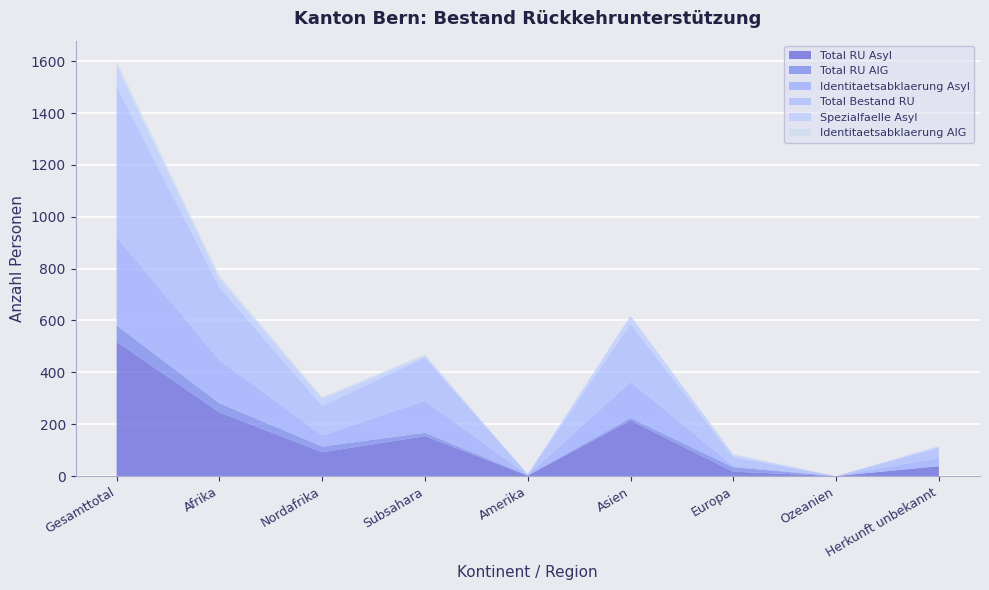

Reading left to right, list all the values displayed in this chart.

Total RU Asyl: Gesamttotal=518	Afrika=246	Nordafrika=92	Subsahara=154	Amerika=2	Asien=215	Europa=17	Ozeanien=0	Herkunft unbekannt=38
Total RU AIG: Gesamttotal=63	Afrika=35	Nordafrika=22	Subsahara=13	Amerika=1	Asien=9	Europa=17	Ozeanien=0	Herkunft unbekannt=1
Identitaetsabklaerung Asyl: Gesamttotal=341	Afrika=166	Nordafrika=43	Subsahara=123	Amerika=1	Asien=139	Europa=5	Ozeanien=0	Herkunft unbekannt=31
Total Bestand RU: Gesamttotal=581	Afrika=281	Nordafrika=114	Subsahara=167	Amerika=3	Asien=224	Europa=34	Ozeanien=0	Herkunft unbekannt=39
Spezialfaelle Asyl: Gesamttotal=80	Afrika=34	Nordafrika=28	Subsahara=6	Amerika=0	Asien=31	Europa=9	Ozeanien=0	Herkunft unbekannt=6
Identitaetsabklaerung AIG: Gesamttotal=16	Afrika=12	Nordafrika=5	Subsahara=7	Amerika=0	Asien=0	Europa=3	Ozeanien=0	Herkunft unbekannt=1